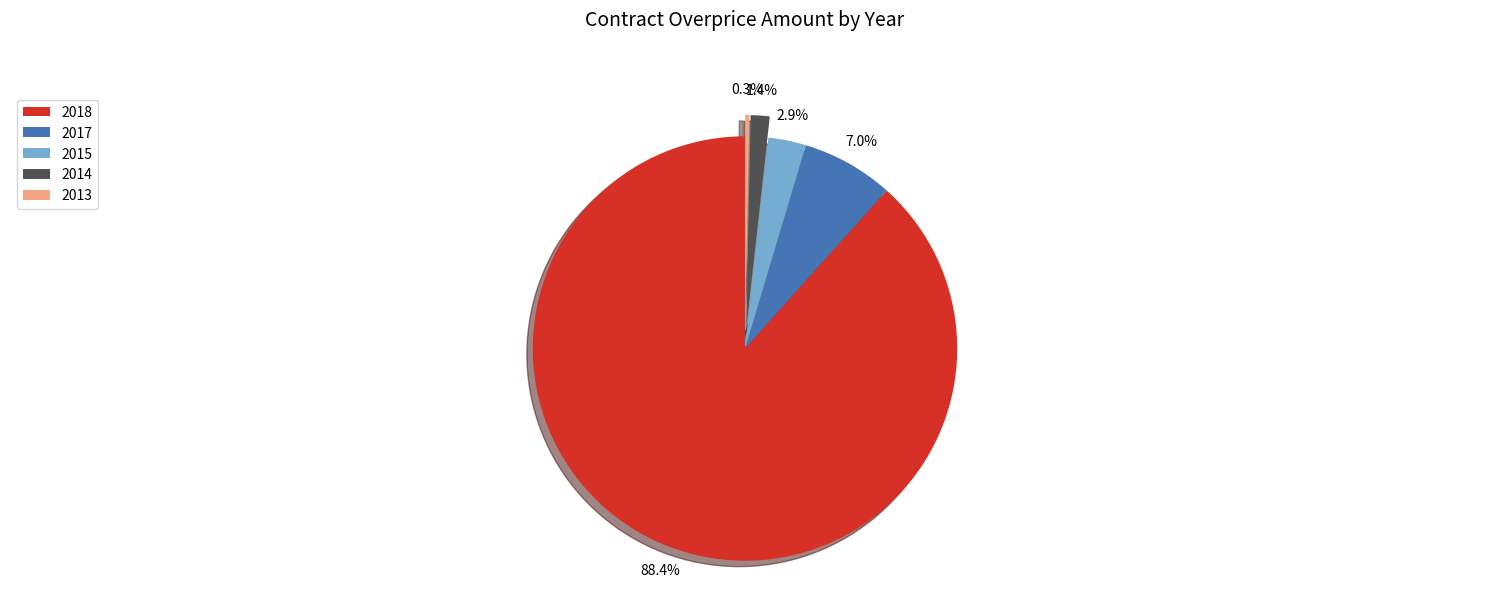

The 2015 slice represents 3% of the pie. True or false?

True